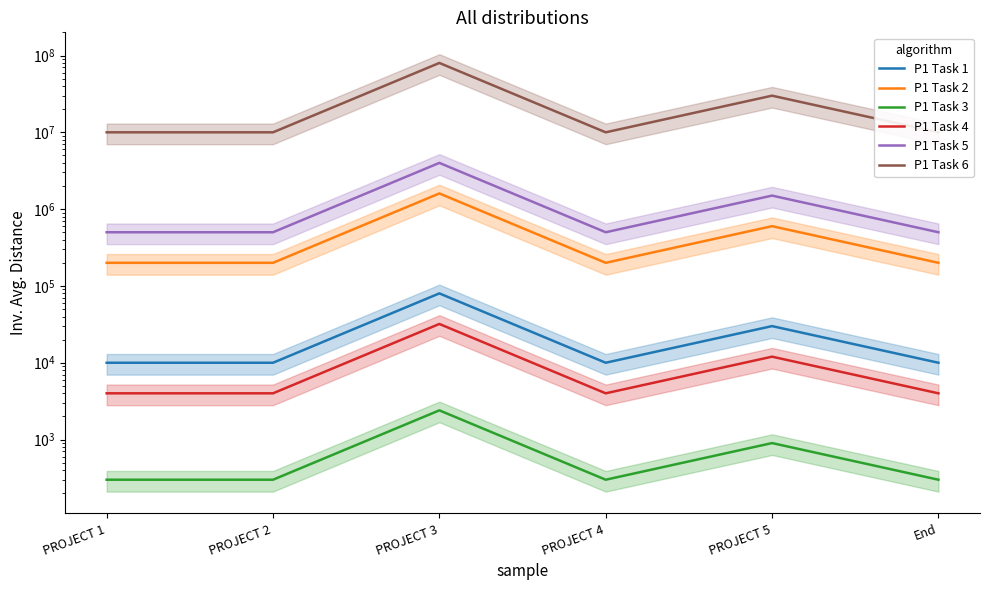

True or false: P1 Task 5 and P1 Task 3 intersect in this chart.

False